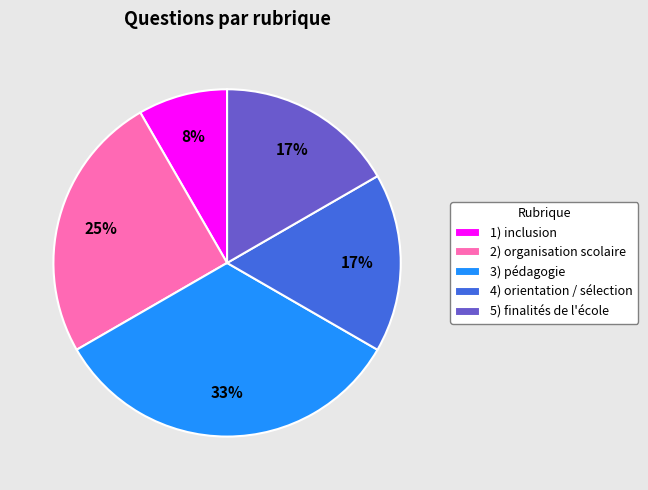

To the nearest percent, what is the average slice percentage?

20%